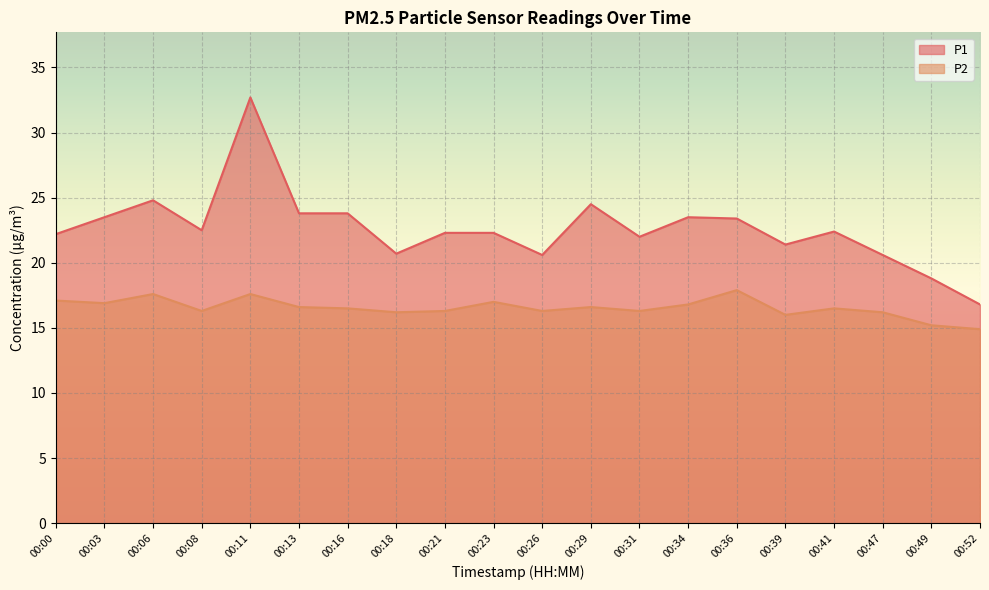

What is the value of the P1 point at the 18th from the left?

20.6